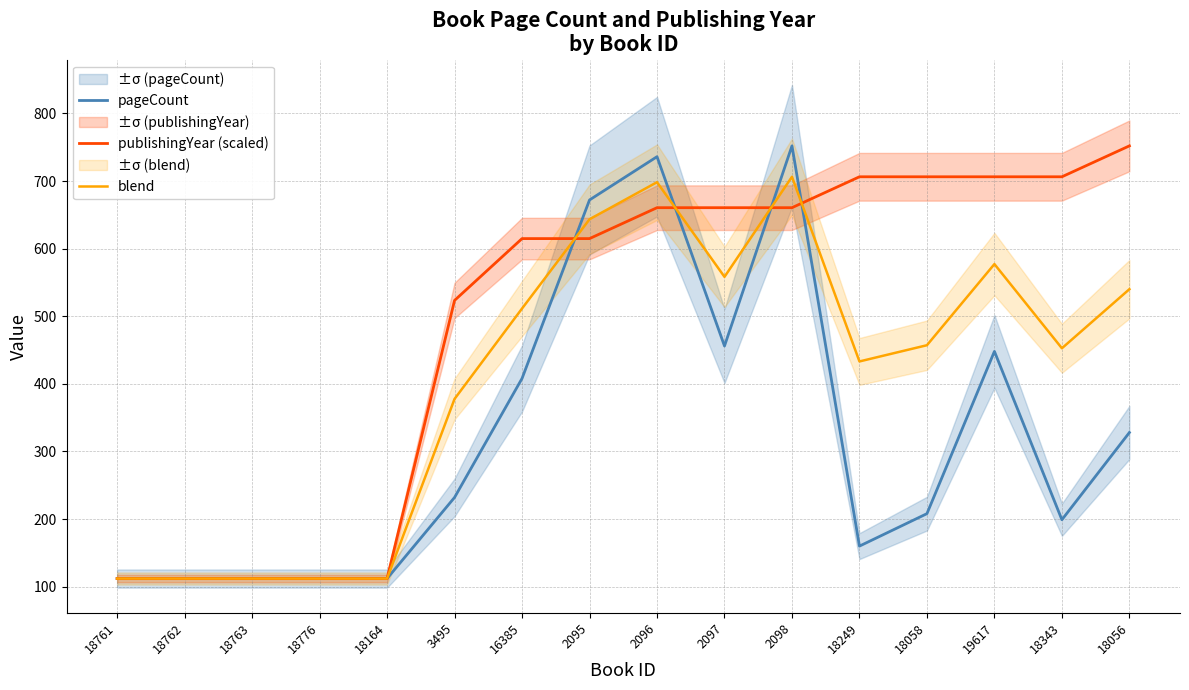

How many lines are shown in the chart?

3